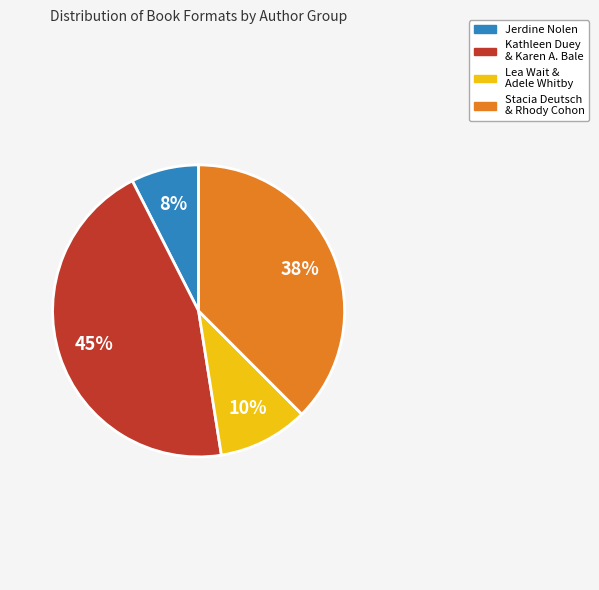

Which slice is the smallest?

Jerdine Nolen